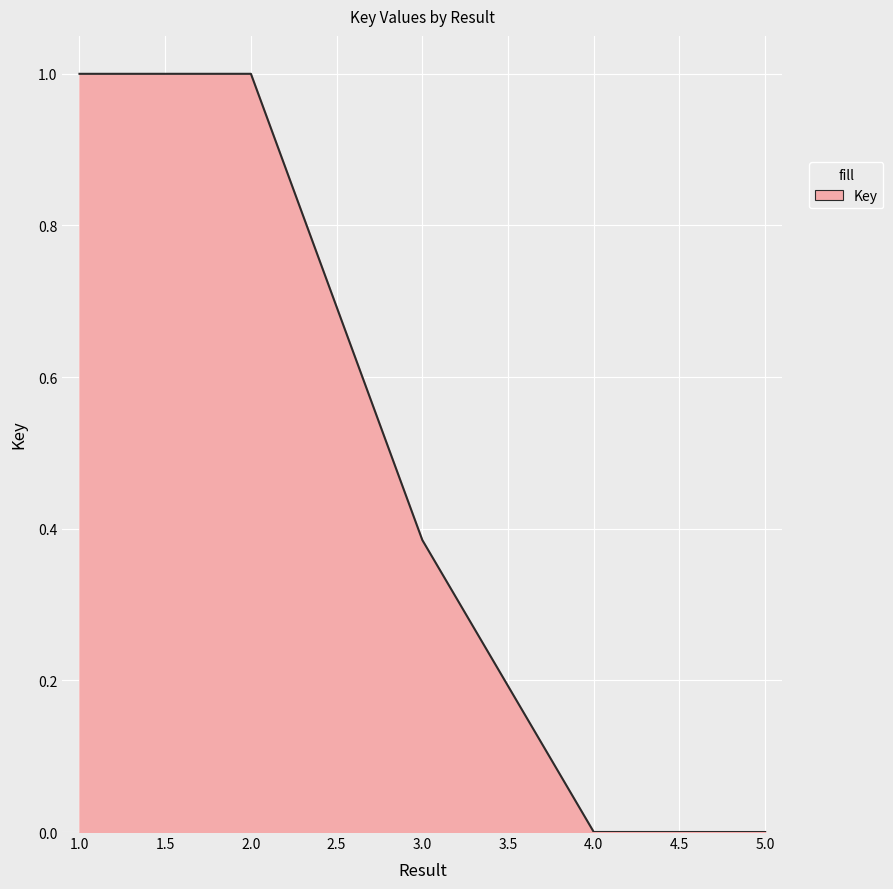

What is the maximum value shown in the chart?

1.0